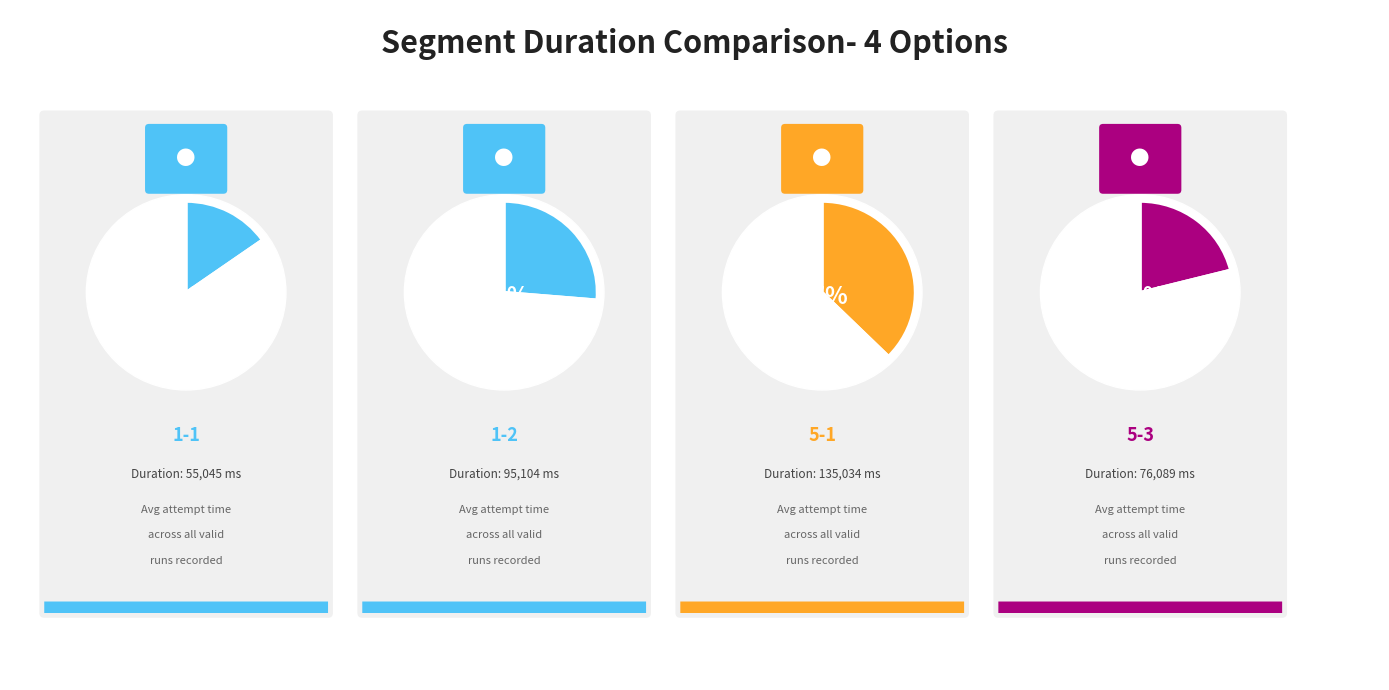

Is there a majority slice in this chart?

No